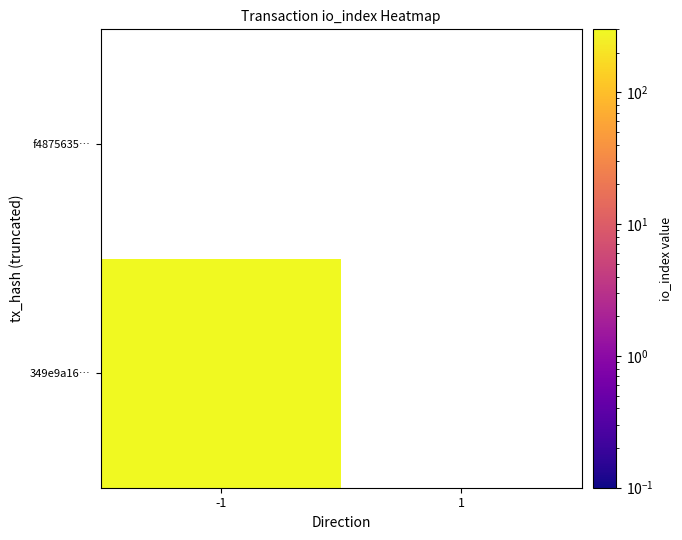

At -1, list the series in order from largest to smallest.

349e9a16…, f4875635…